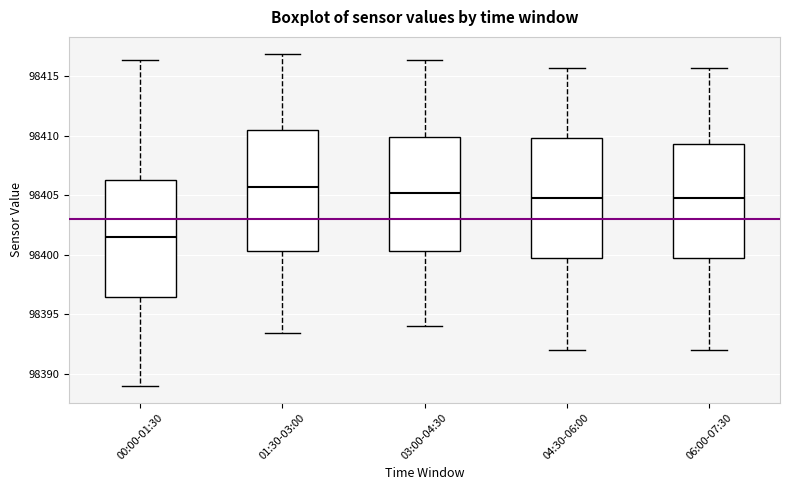

Reading left to right, transcribe this box plot: for each box, give where its median line is, the range the box spans, and where its two whiskers end, as read against the y-axis. The values are not printed on the chart, so give them approximately, as read against the axis.

00:00-01:30: median 98401.5, box 98396.5 to 98406.5, whiskers 98389.0 to 98416.5
01:30-03:00: median 98405.5, box 98400.5 to 98410.5, whiskers 98393.5 to 98417.0
03:00-04:30: median 98405.0, box 98400.5 to 98410.0, whiskers 98394.0 to 98416.5
04:30-06:00: median 98405.0, box 98400.0 to 98410.0, whiskers 98392.0 to 98415.5
06:00-07:30: median 98405.0, box 98400.0 to 98409.5, whiskers 98392.0 to 98415.5